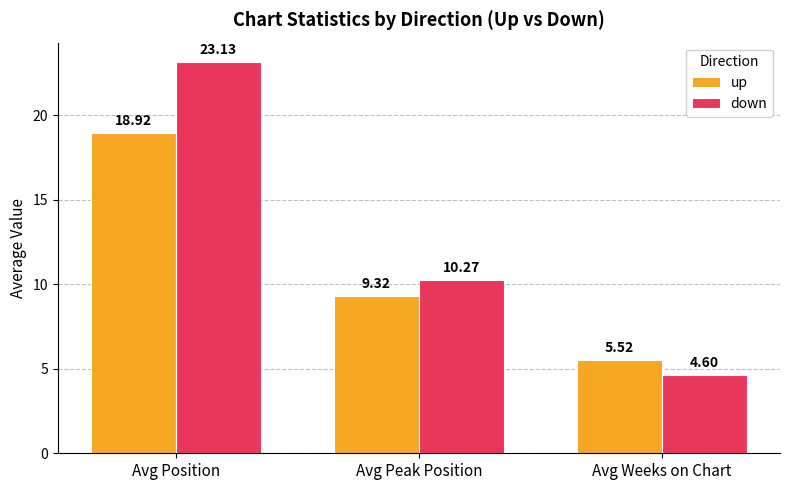

Rank the series by their average value, from highest to lowest.

down, up